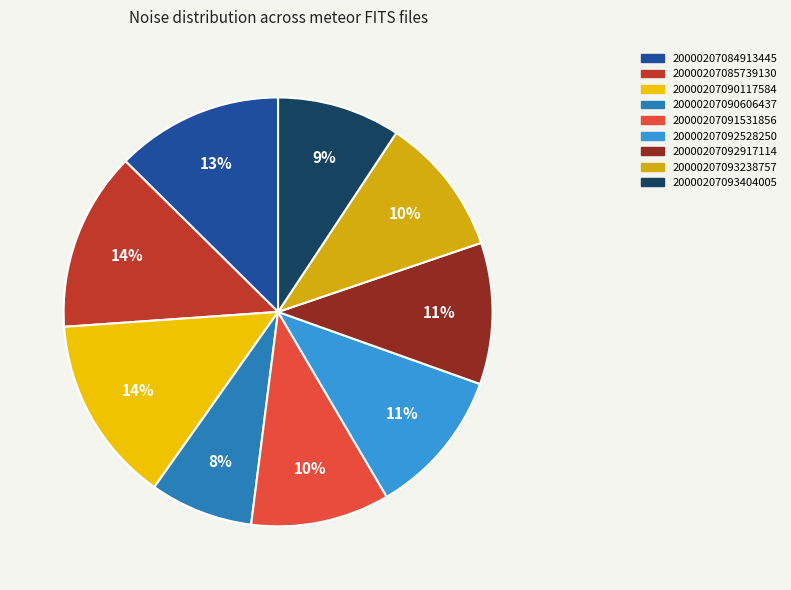

To the nearest percent, what portion does 20000207084913445 represent?

13%